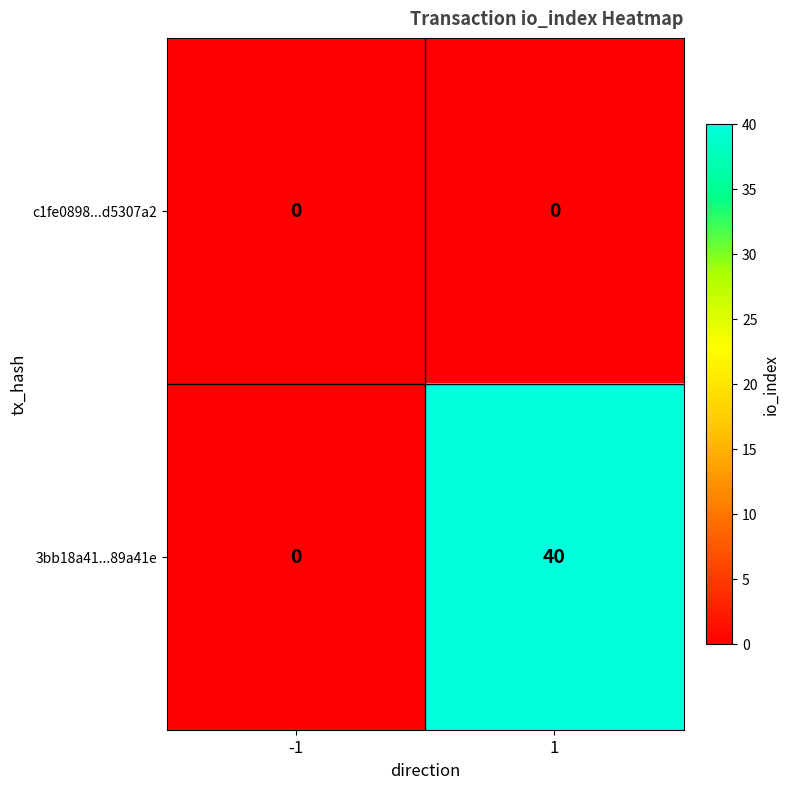

List the series in order of their overall mean, lowest first.

c1fe0898...d5307a2, 3bb18a41...89a41e